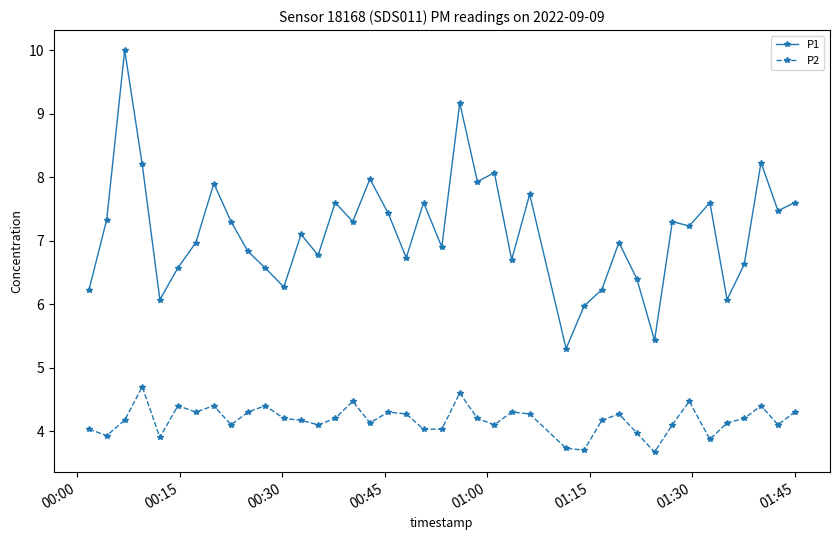

List the series in order of their overall mean, highest first.

P1, P2